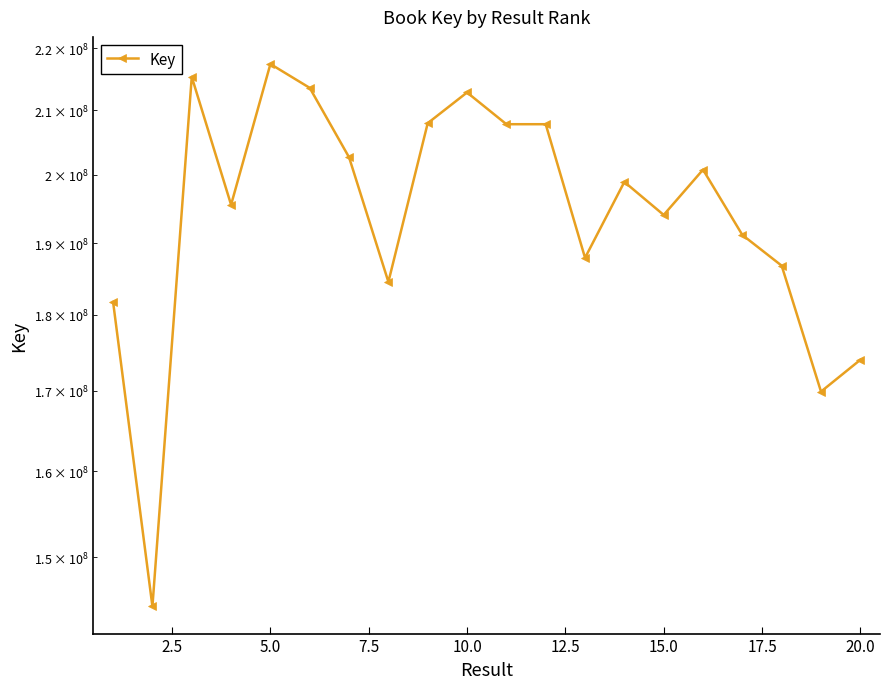

Is this an area chart (filled region under the line)?

No